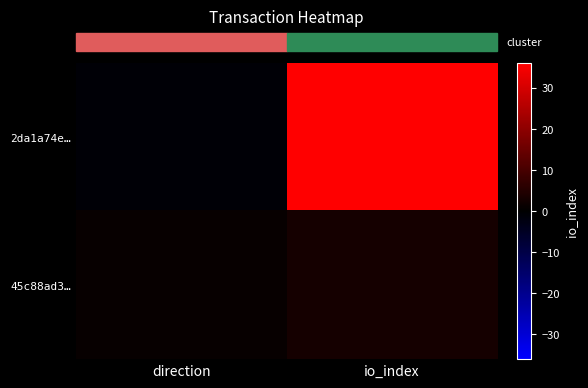

Which label corresponds to the largest value in the chart?

io_index